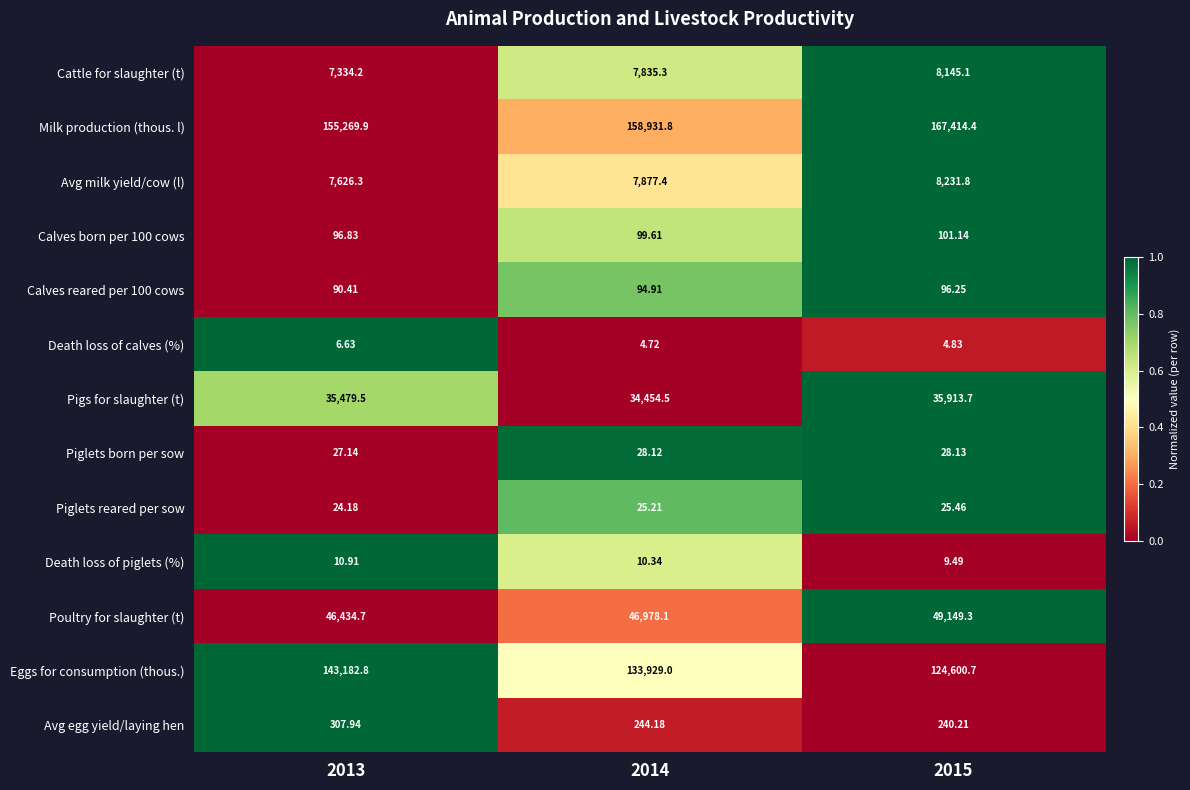

Which series has the largest range (max minus min)?

Eggs for consumption (thous.)